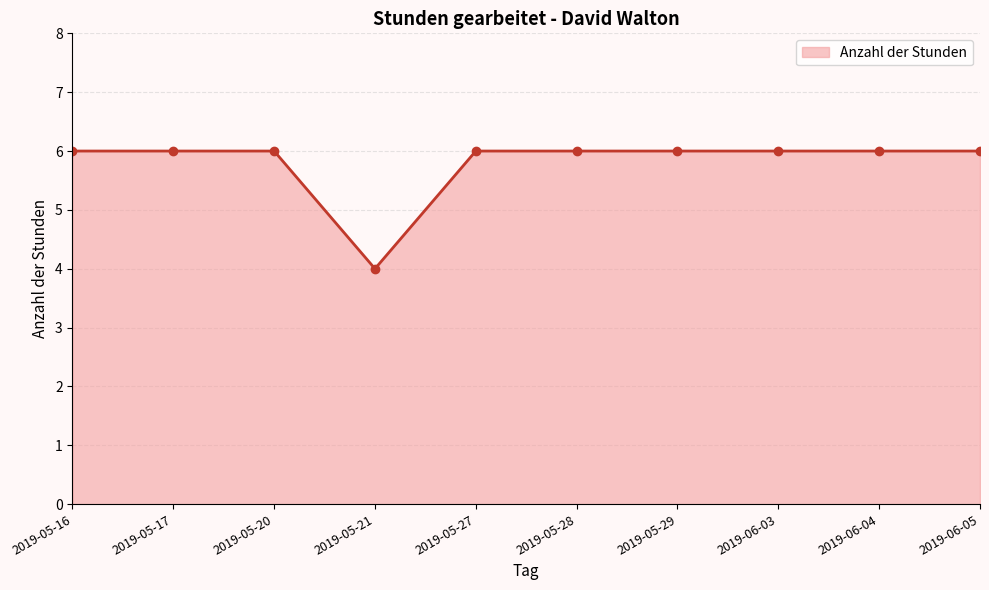

What is the ratio of the value at 2019-05-27 to the value at 2019-05-28?

1.0